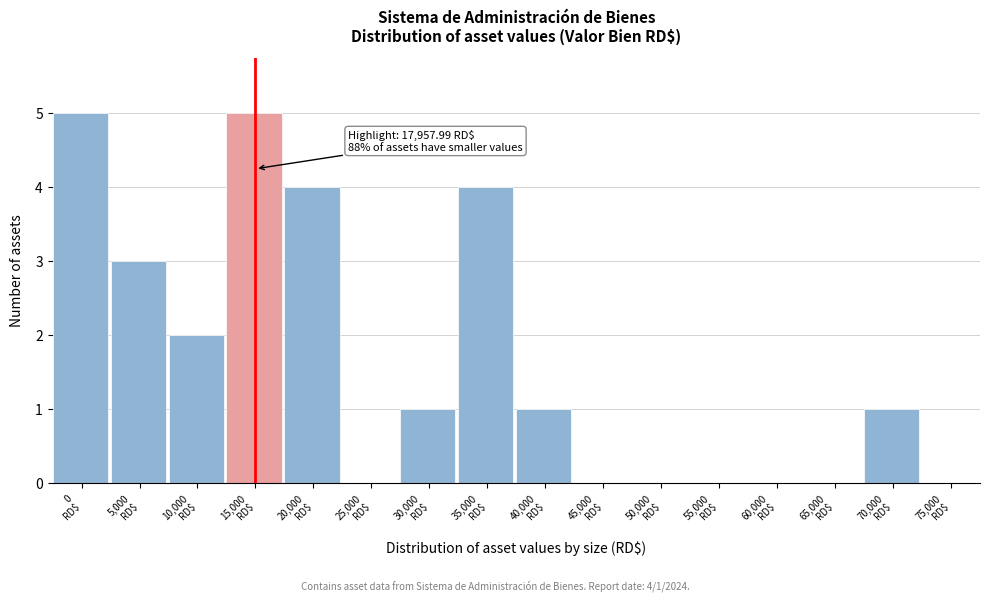

What is the greatest value displayed?

5